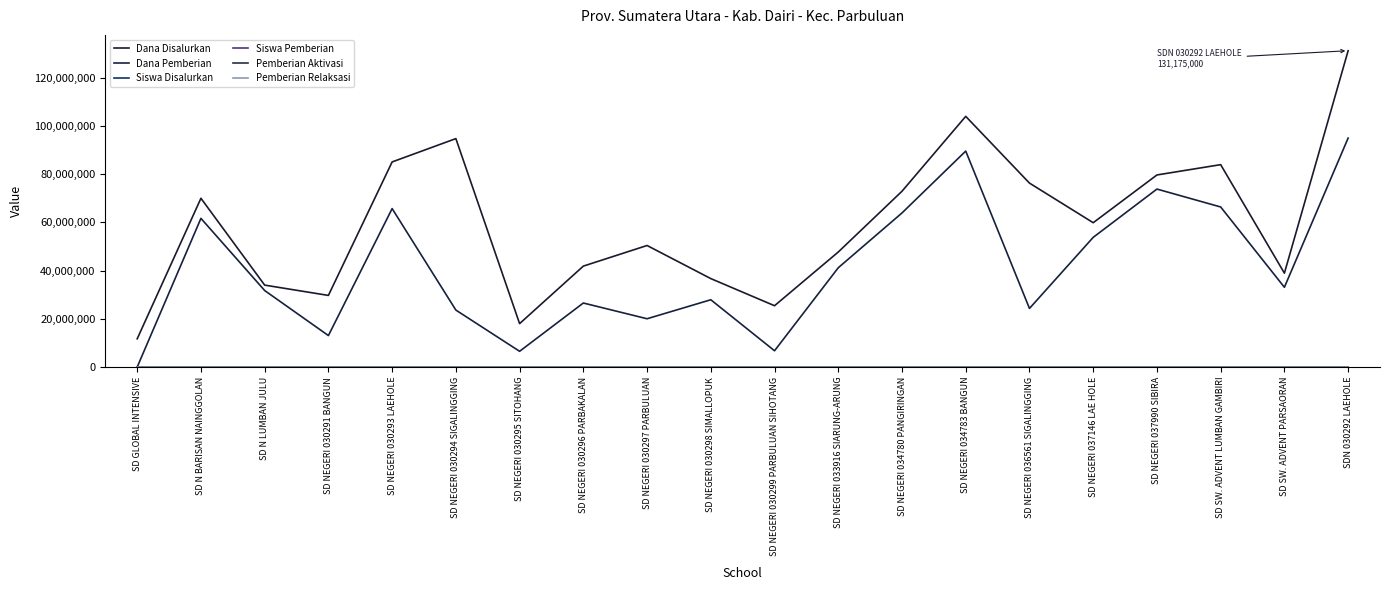

What is the total value across all series at SD N BARISAN NAINGGOLAN?

131625348